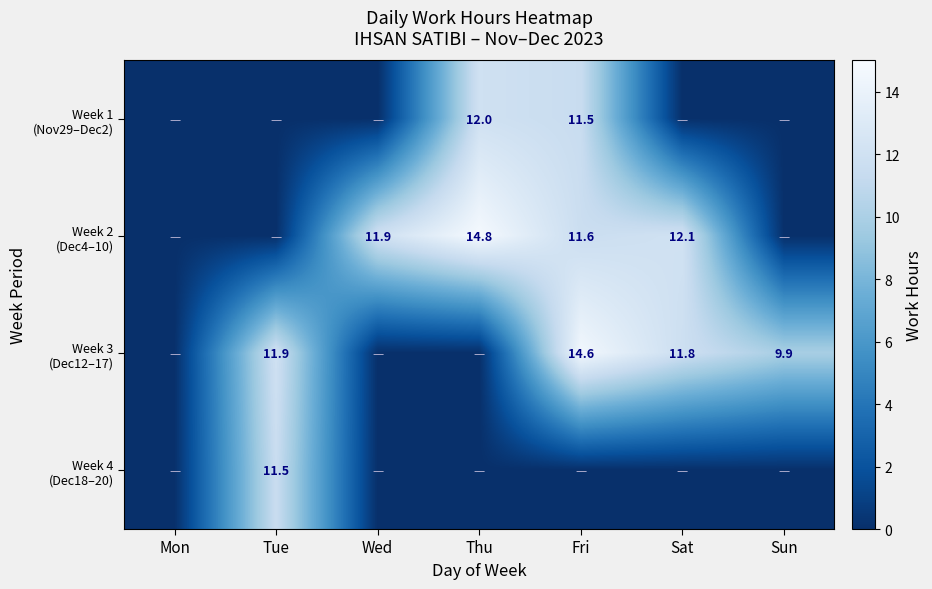

Where does the Week 2 (Dec4–10) series first go above 11?

Wed